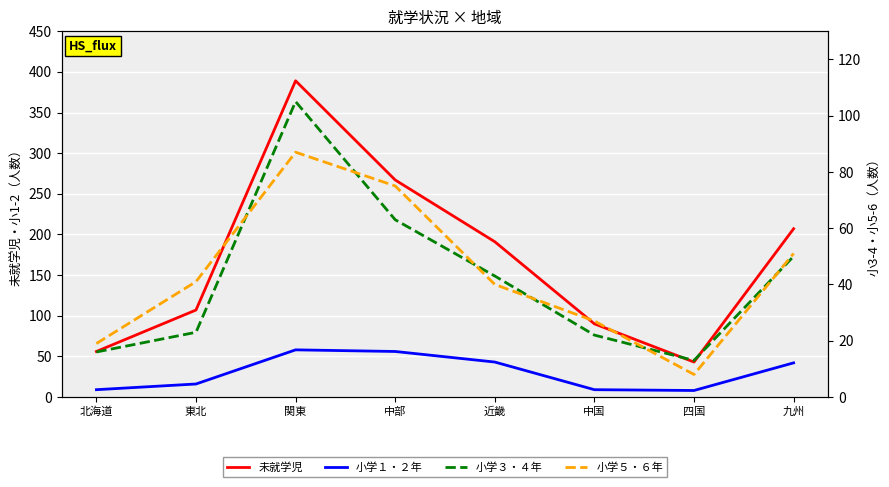

The value of 小学５・６年 at 関東 is 47. True or false?

False